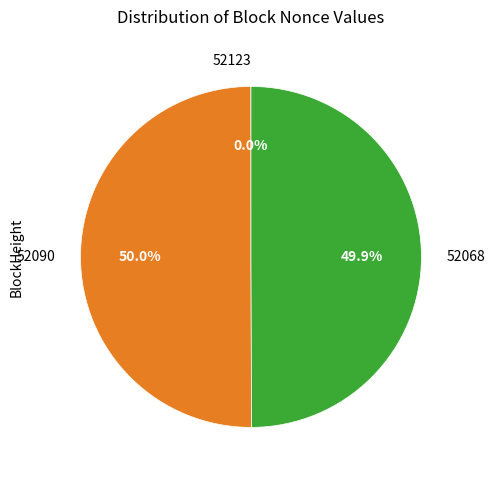

Which slice represents more than half of the pie?

52090